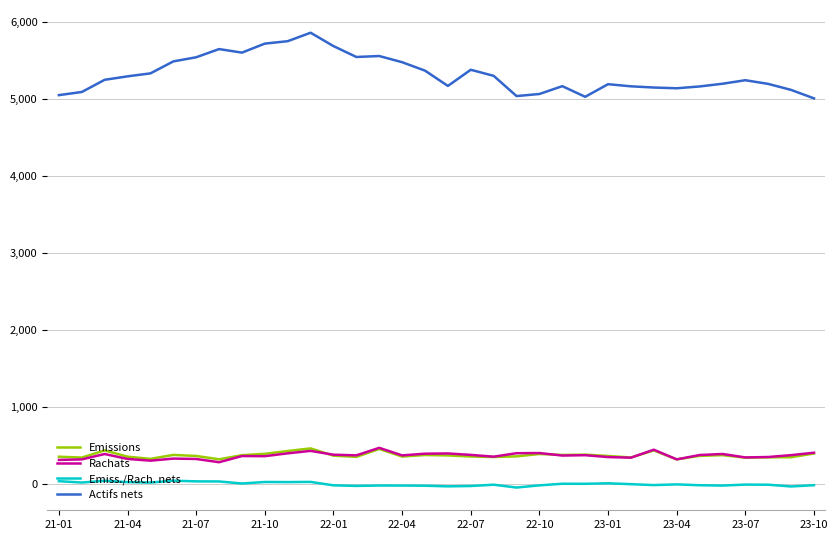

True or false: Emiss./Rach. nets and Emissions cross at least once.

False